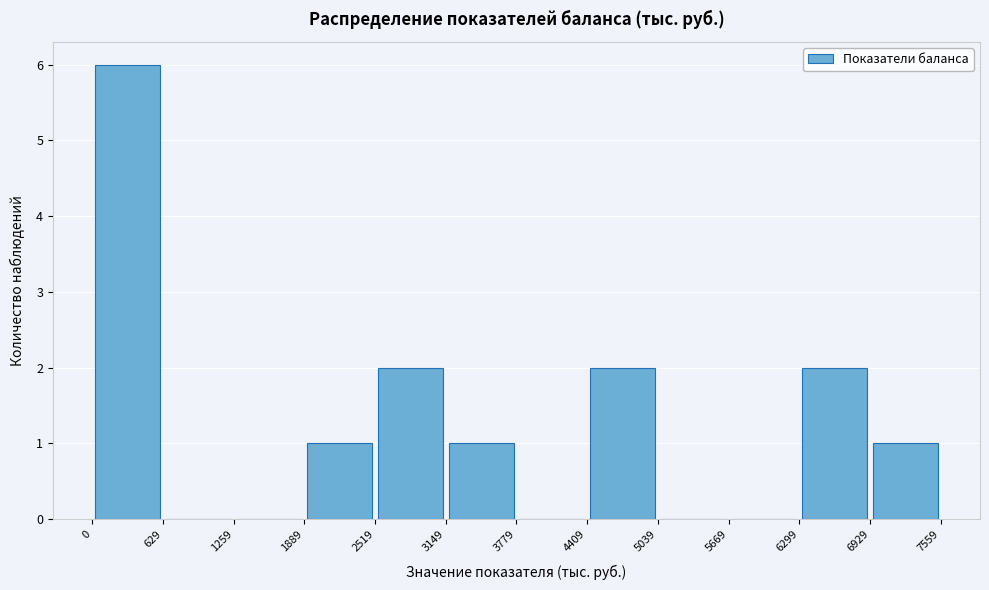

What is the height of the bar covering 6929 to 7559 on the x-axis? The values are not printed on the chart, so give them approximately, as read against the axis.

1